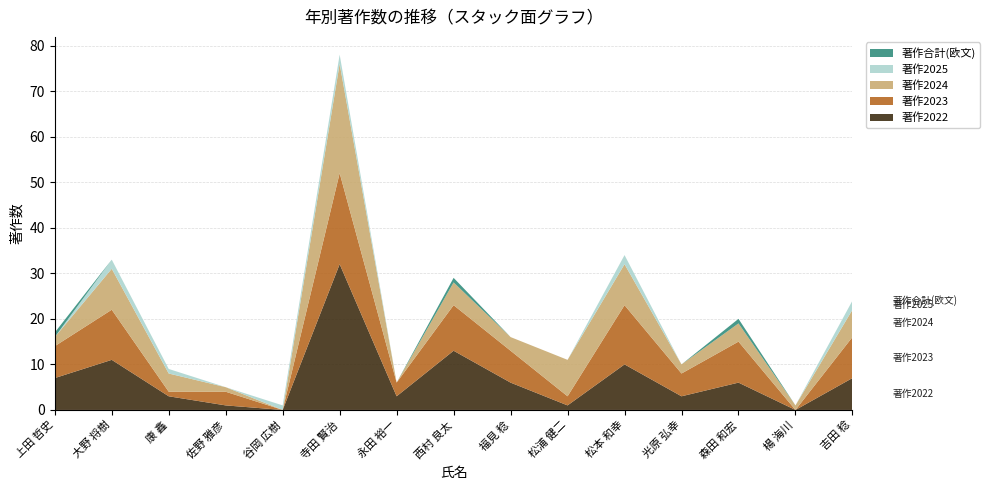

Reading left to right, transcribe all the data shown in this chart.

著作2022: 7	11	3	1	0	32	3	13	6	1	10	3	6	0	7
著作2023: 7	11	1	3	0	20	3	10	7	2	13	5	9	0	9
著作2024: 2	9	4	1	0	24	0	5	3	8	9	2	4	1	6
著作2025: 0	2	1	0	1	2	0	0	0	0	2	0	0	0	2
著作合計(欧文): 1	0	0	0	0	0	0	1	0	0	0	0	1	0	0